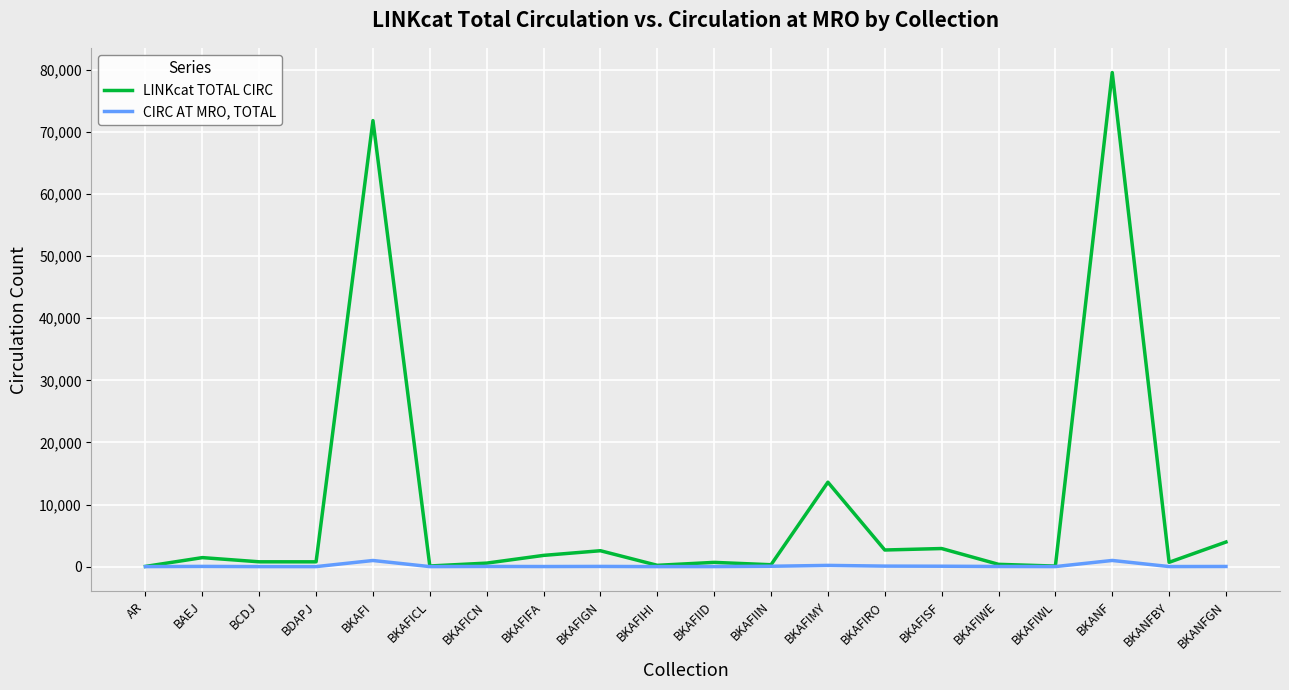

What is the greatest value displayed?

79557